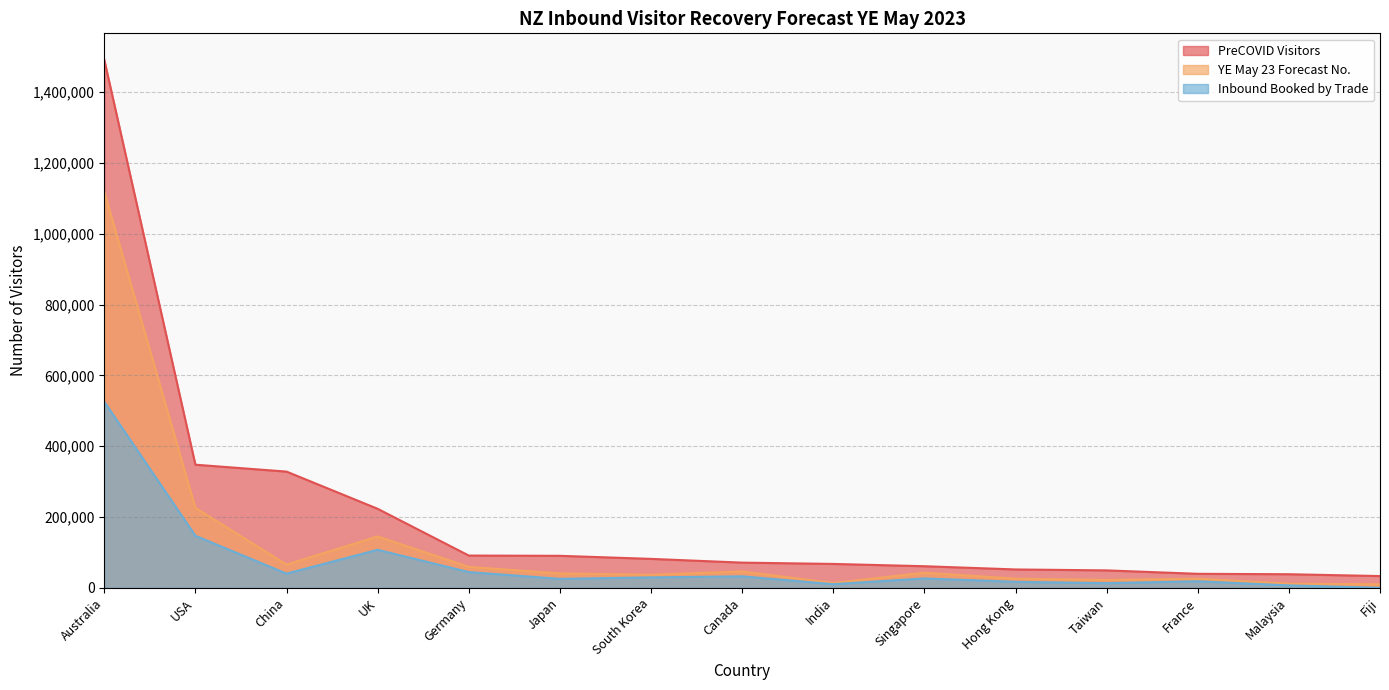

What is the maximum value for Inbound Booked by Trade?

525666.3